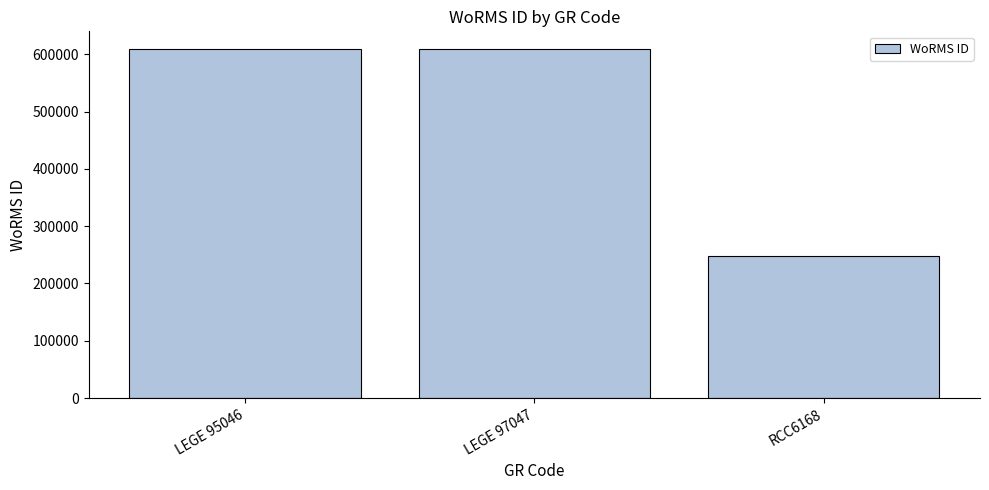

How many values are below 609461?

1